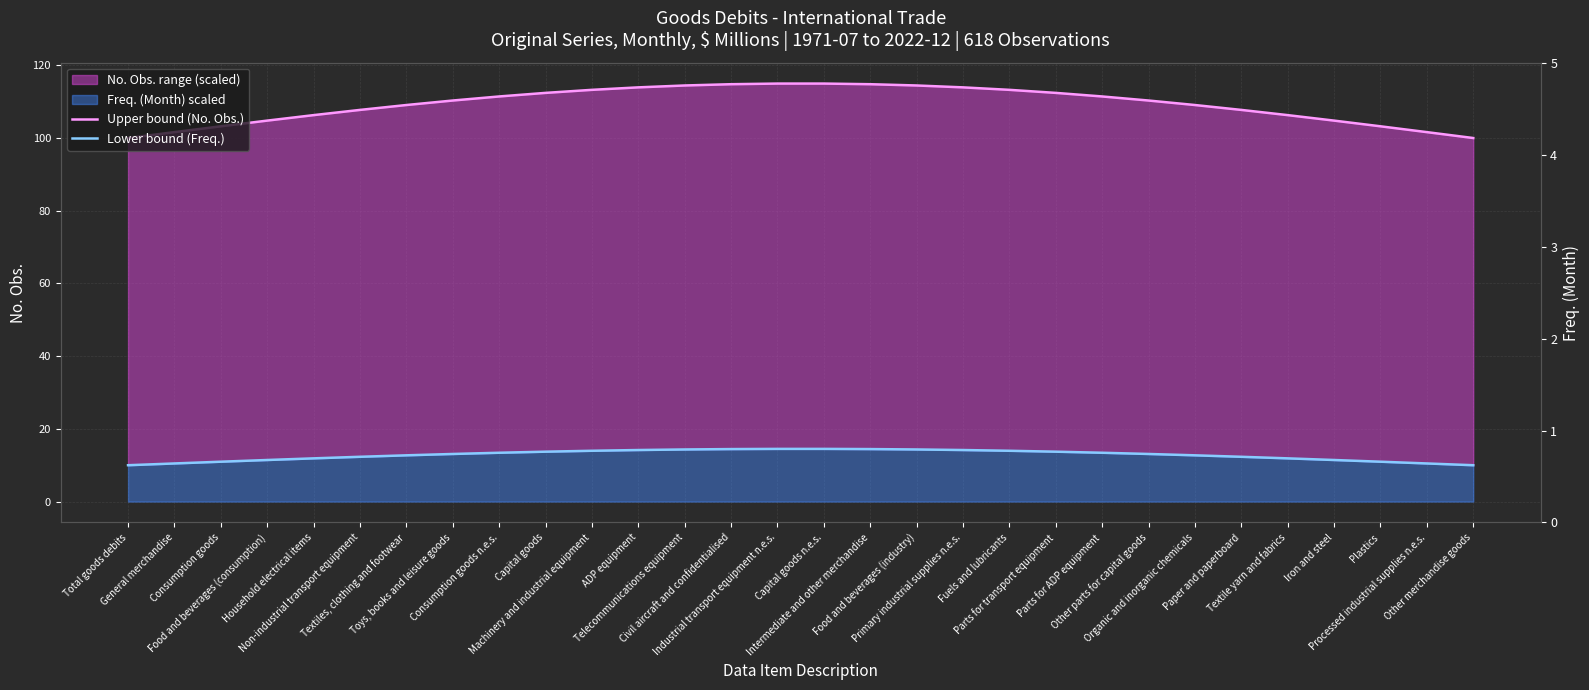

Does the chart display data point markers on the line(s)?

No